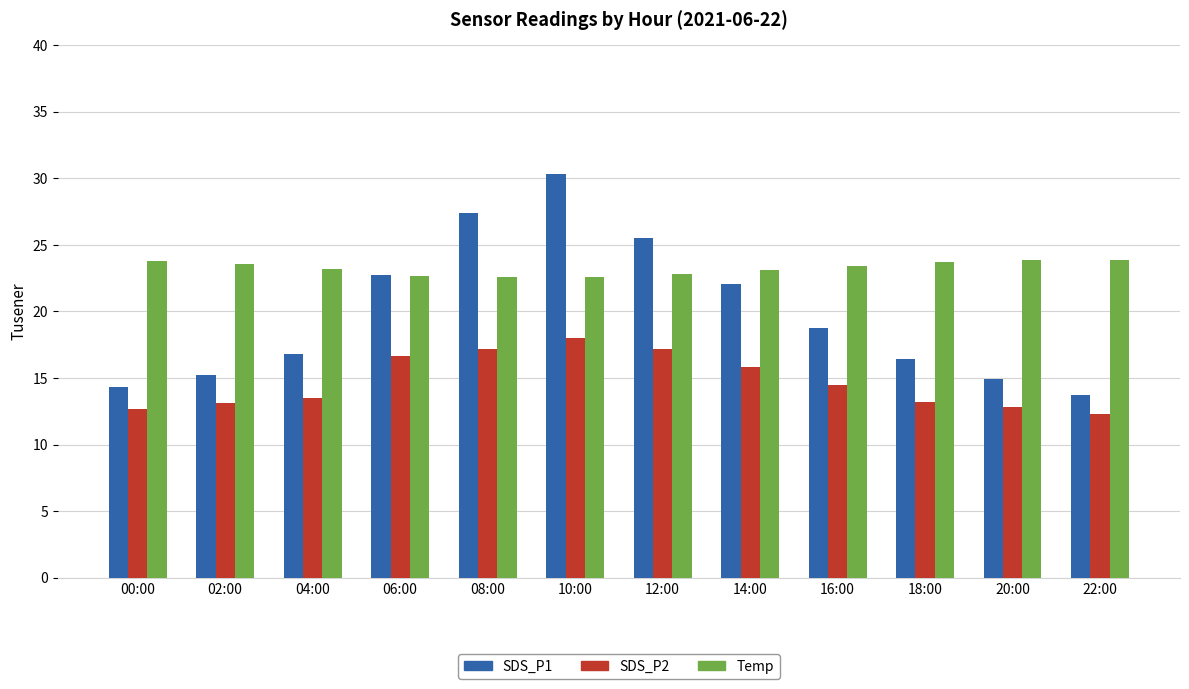

What is the difference between the highest and lowest values at 12:00?

8.3